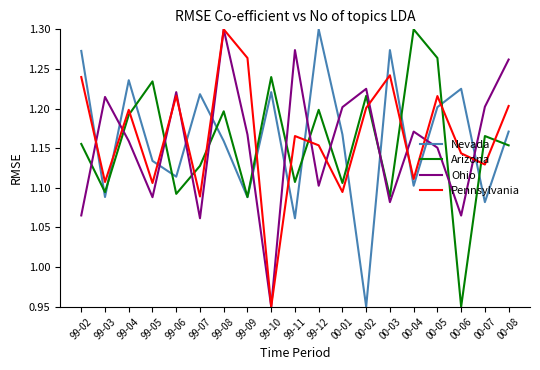

Between 00-07 and 00-08, which series saw the biggest shift?

Nevada